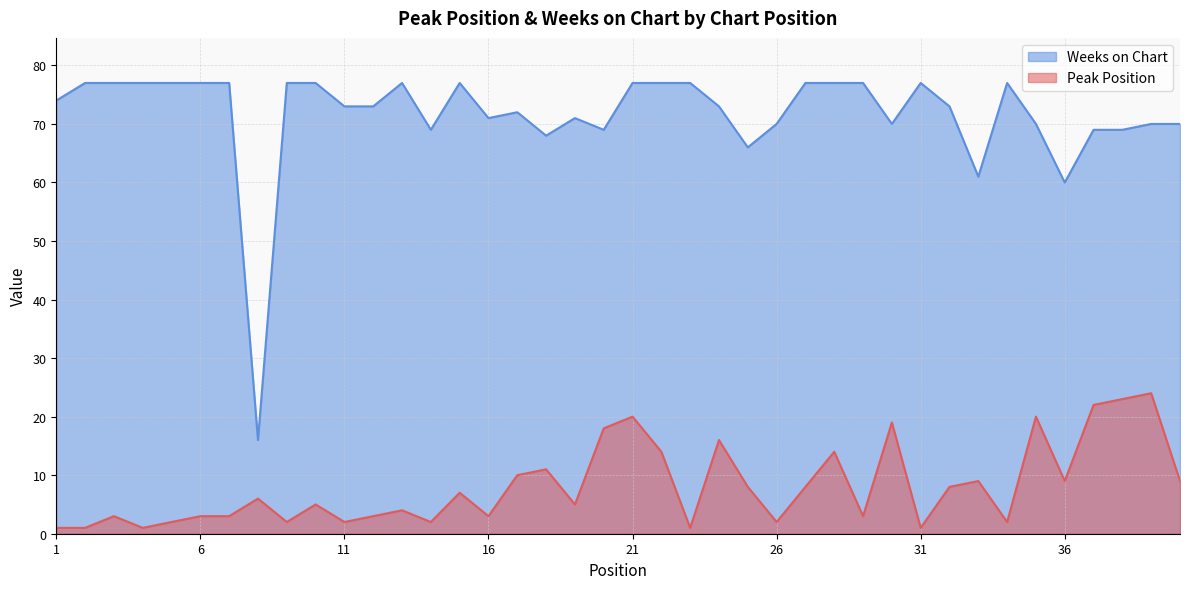

Which has a higher value, 11 or 20?

20